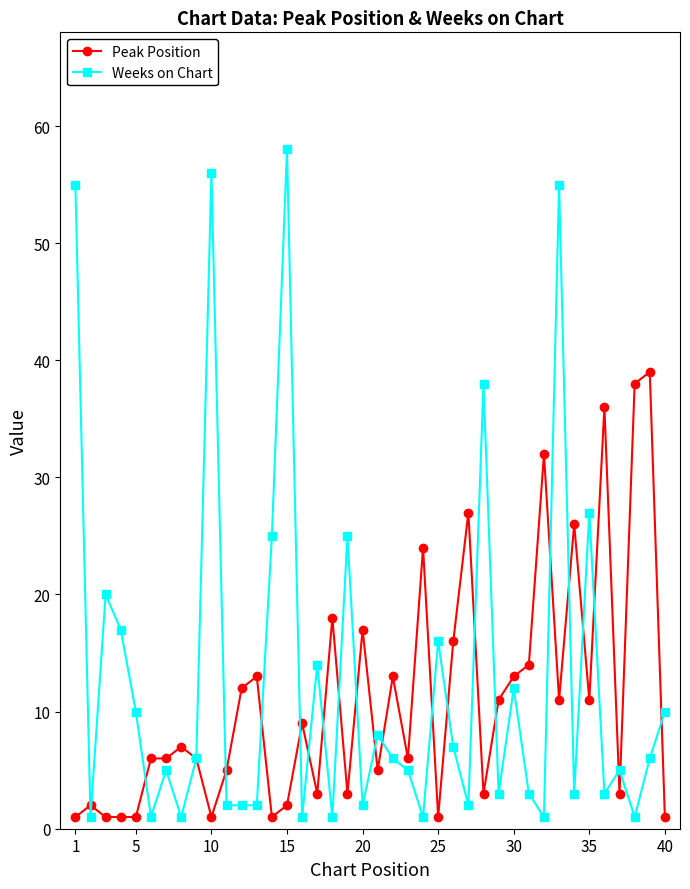

Which series has the widest spread of values?

Weeks on Chart